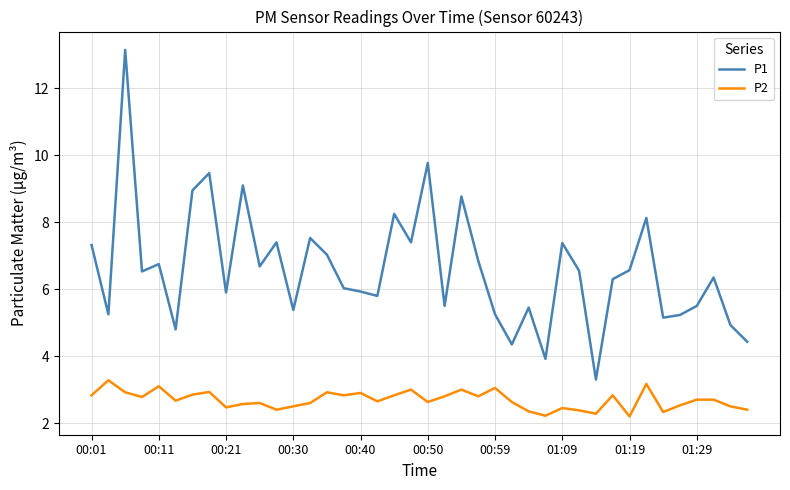

What is the minimum value for P1?

3.3